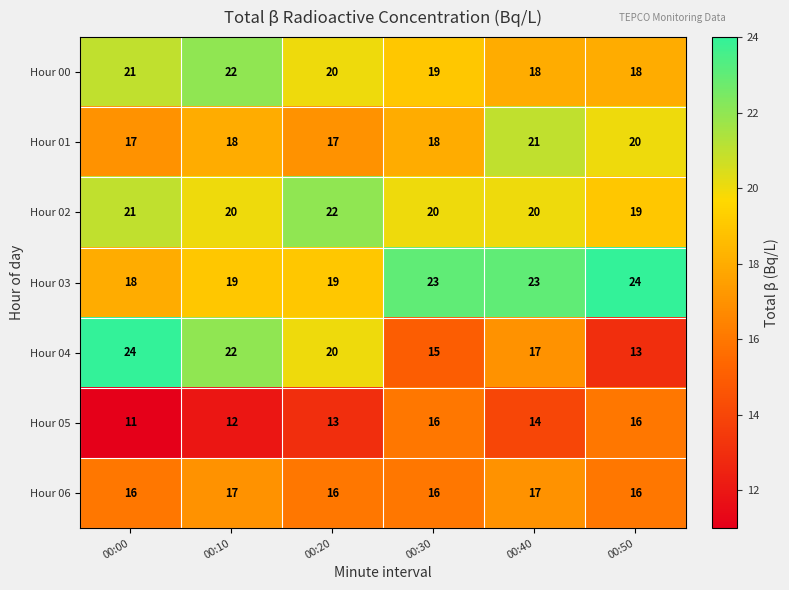

What is the difference between the maximum and minimum values in the Hour 01 series?

4